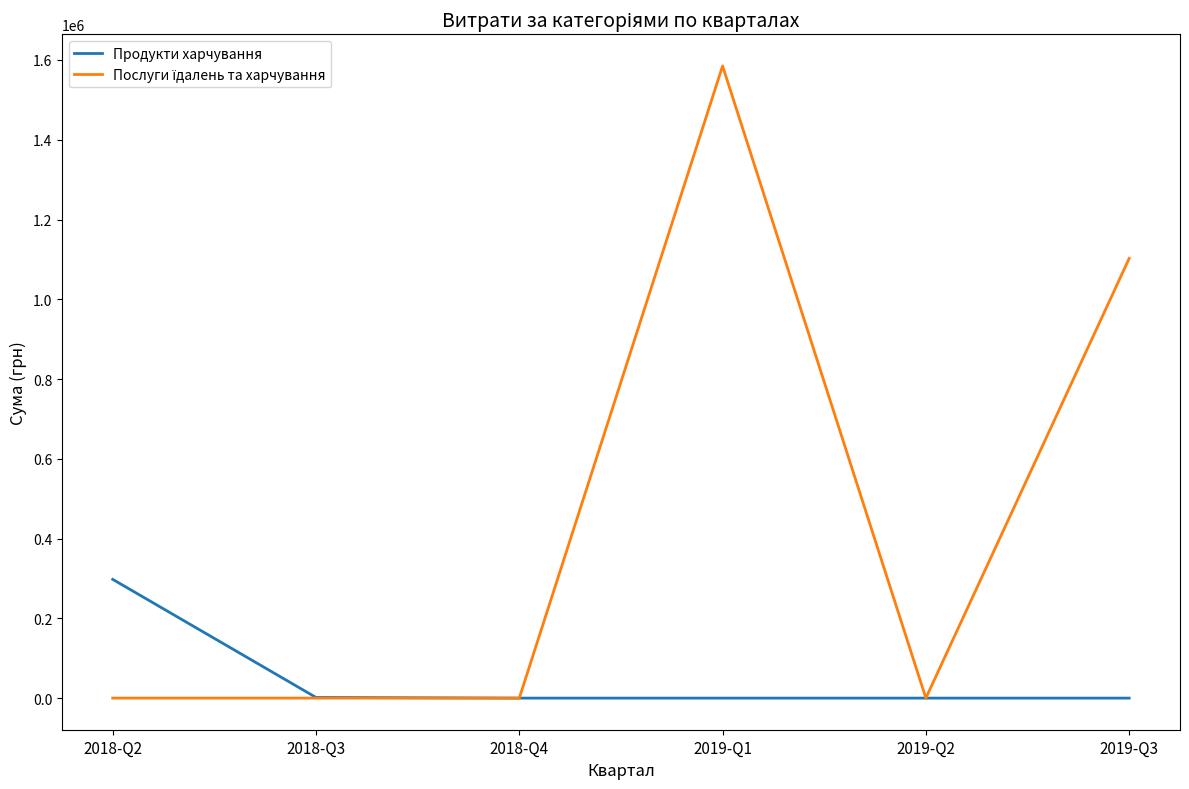

At which category is the sum across all series the highest?

2019-Q1